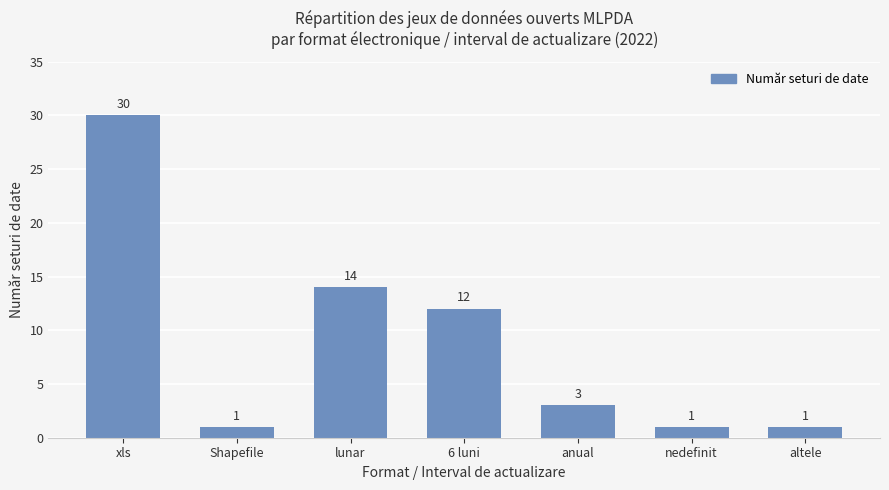

What is the label of the 5th bar from the left?

anual